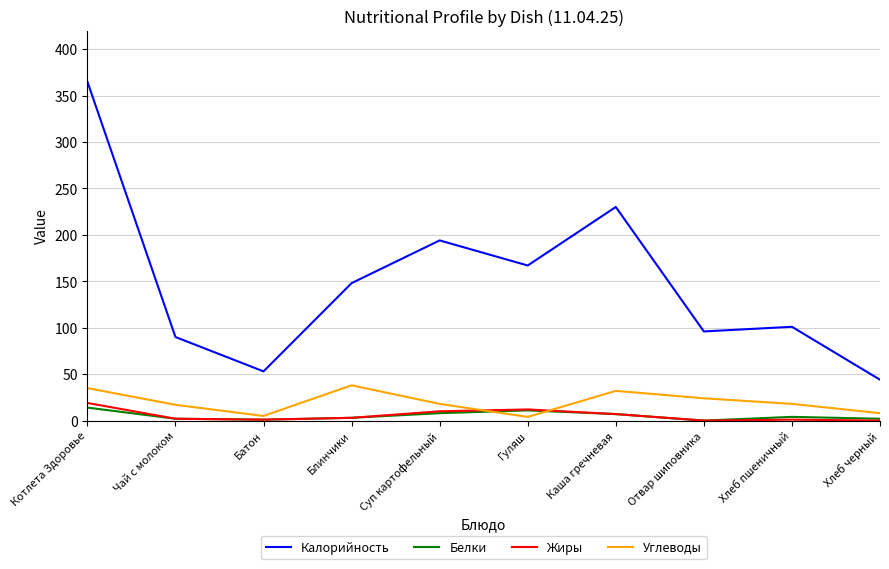

Is the value of Углеводы at Отвар шиповника greater than the value of Калорийность at Хлеб черный?

No